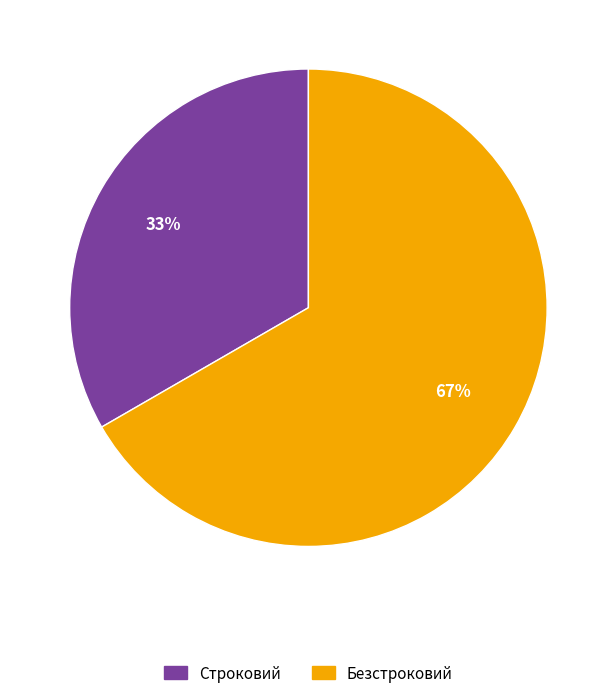

How many slices are in this pie chart?

2